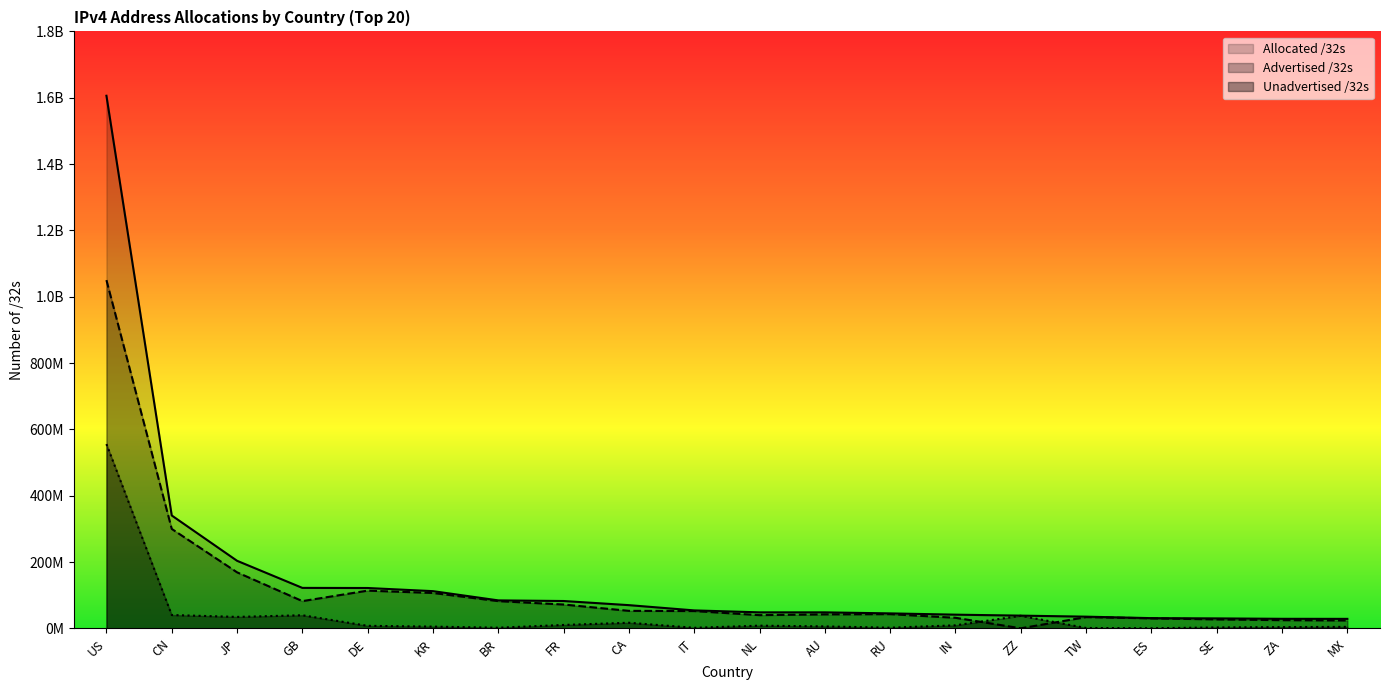

How many lines are shown in the chart?

3